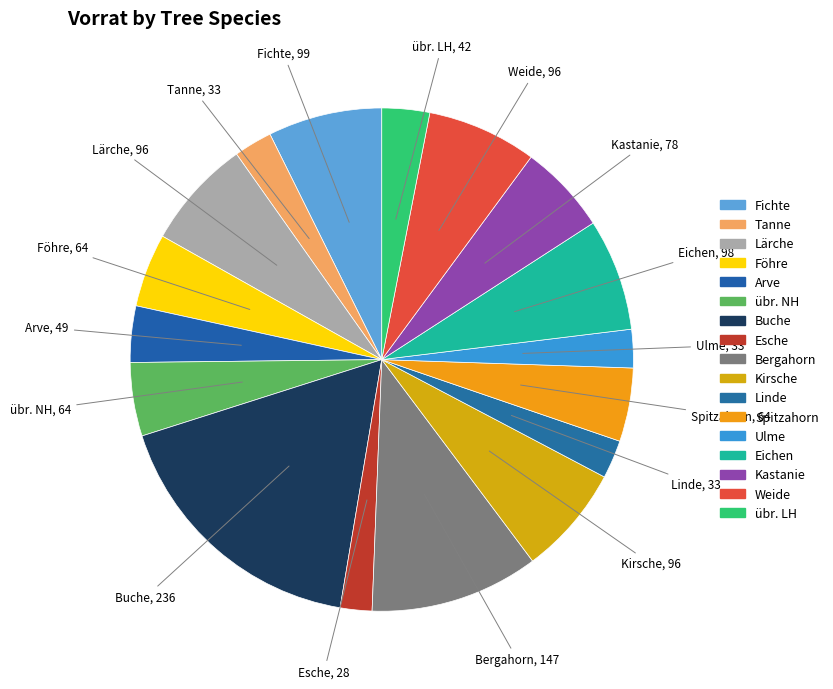

Rank the categories by value from highest to lowest.

Buche, Bergahorn, Fichte, Eichen, Lärche, Kirsche, Weide, Kastanie, Föhre, übr. NH, Spitzahorn, Arve, übr. LH, Tanne, Linde, Ulme, Esche